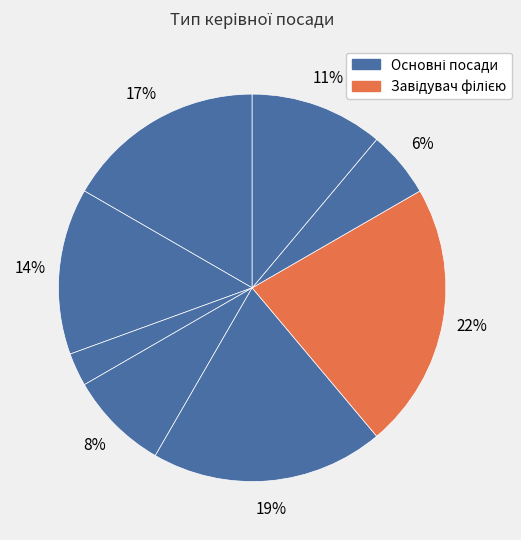

Is there a majority slice in this chart?

No